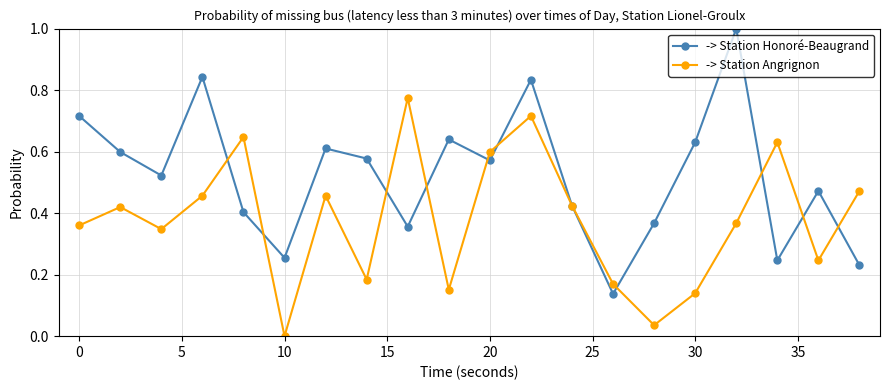

How many interior local peaks does the -> Station Angrignon series have?

6